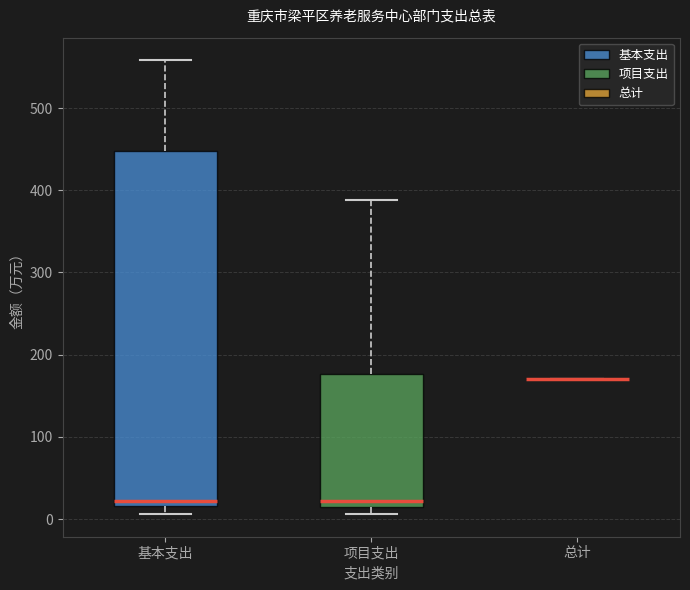

Reading left to right, read every box against the y-axis: the position of its median line, the range the box covers, and the ends of its whiskers. The values are not printed on the chart, so give them approximately, as read against the axis.

基本支出: median 20 (just above the box's lower edge), box 20 to 450, whiskers 10 to 560
项目支出: median 20, box 10 to 180, whiskers 10 (just below the box's lower edge) to 390
总计: box collapsed to a line at 170, whiskers 170 to 170